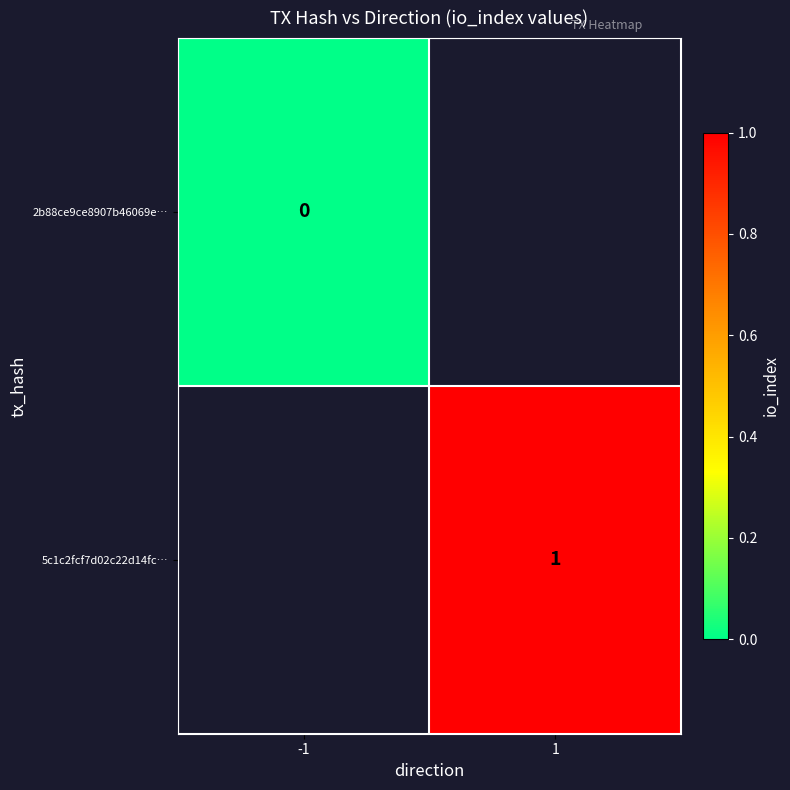

Is the value of 2b88ce9ce8907b46069e… at -1 greater than the value of 5c1c2fcf7d02c22d14fc… at 1?

No